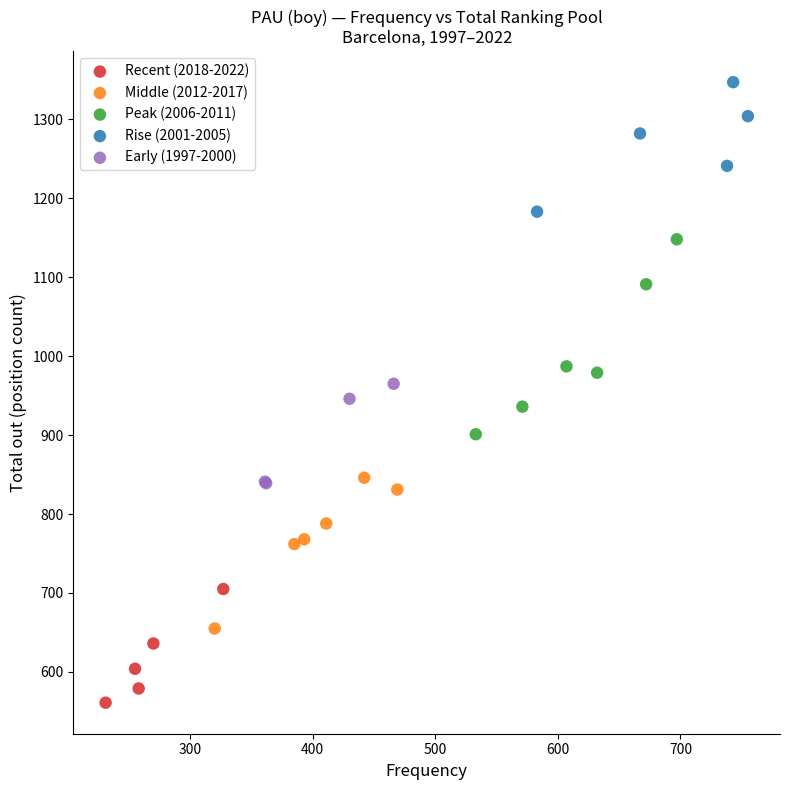

Which series has the widest spread of Y values?

Peak (2006-2011)